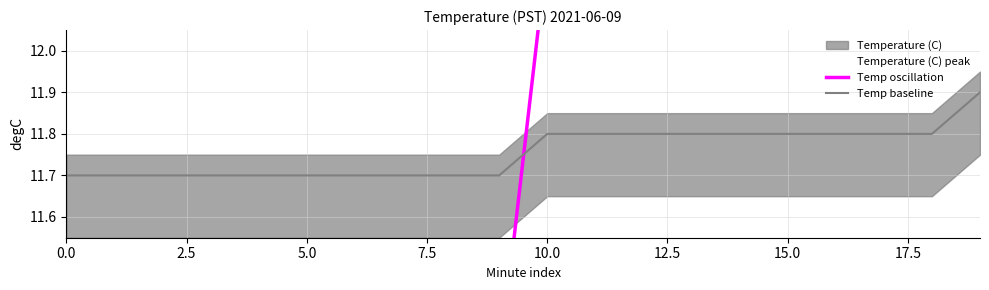

List the series in order of their peak value, lowest first.

Temp baseline, Temp oscillation